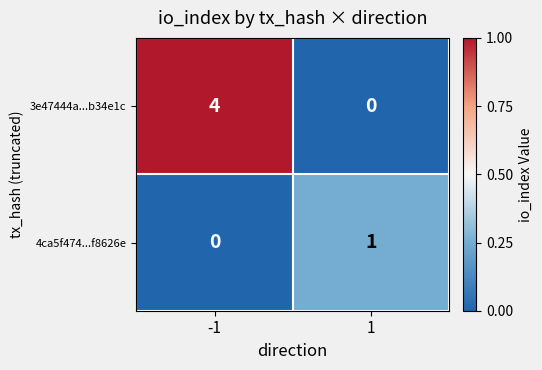

Rank the series at -1 from lowest to highest value.

4ca5f474...f8626e, 3e47444a...b34e1c